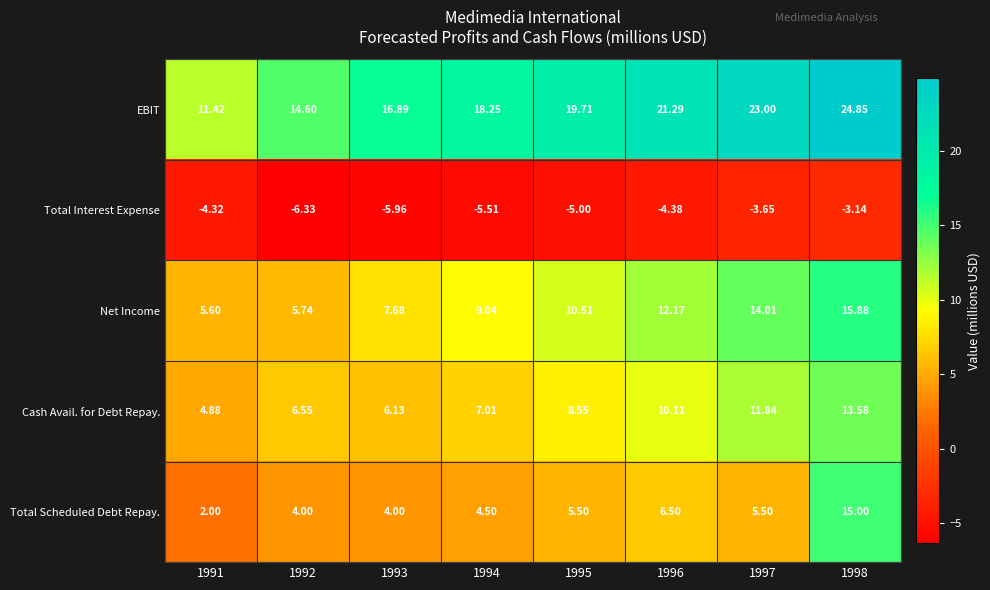

At which category is the sum across all series the highest?

1998